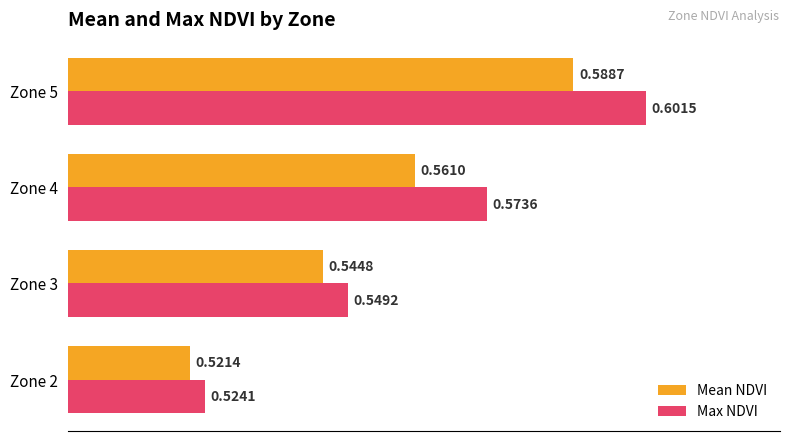

Rank the series by their maximum value, from highest to lowest.

Max NDVI, Mean NDVI